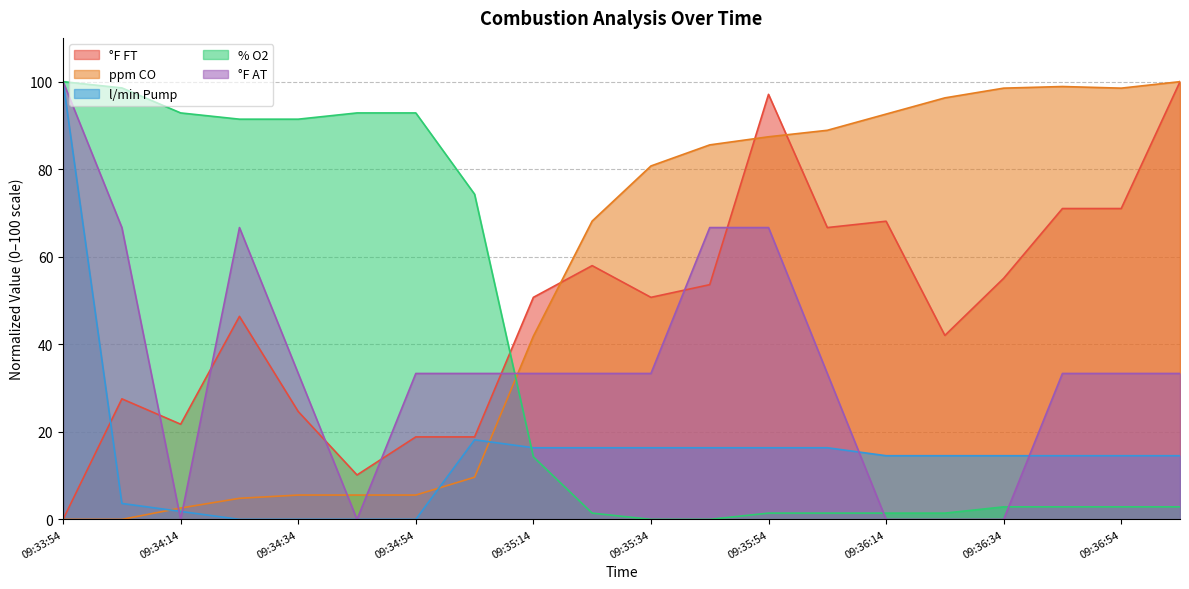

What is the difference between the maximum and minimum values in the l/min Pump series?

100.0